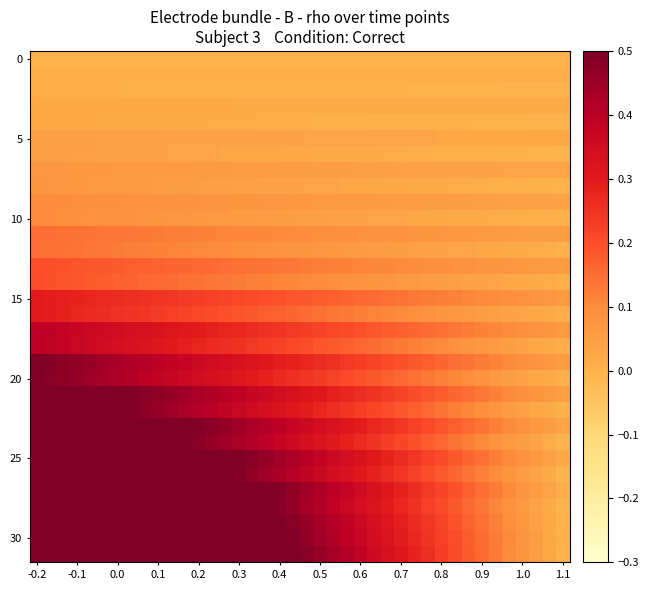

At which category is the sum across all series the highest?

-0.2